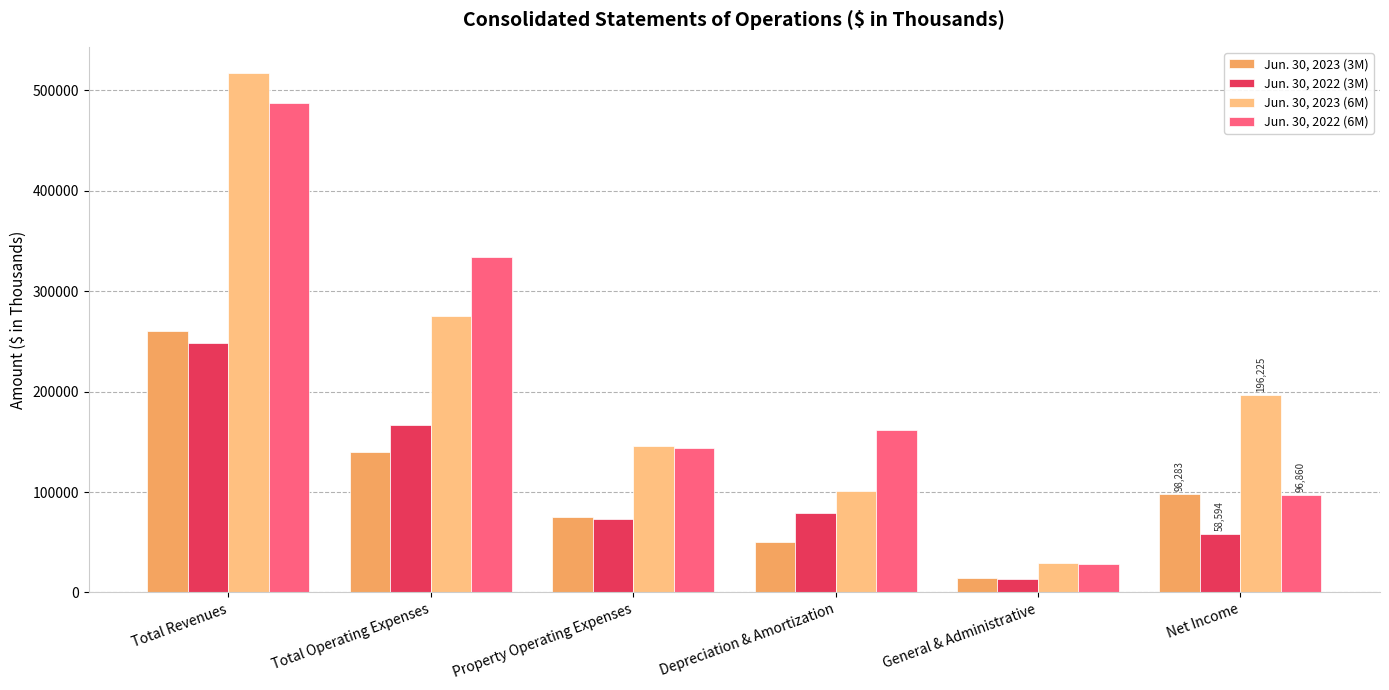

At which category is the sum across all series the highest?

Total Revenues